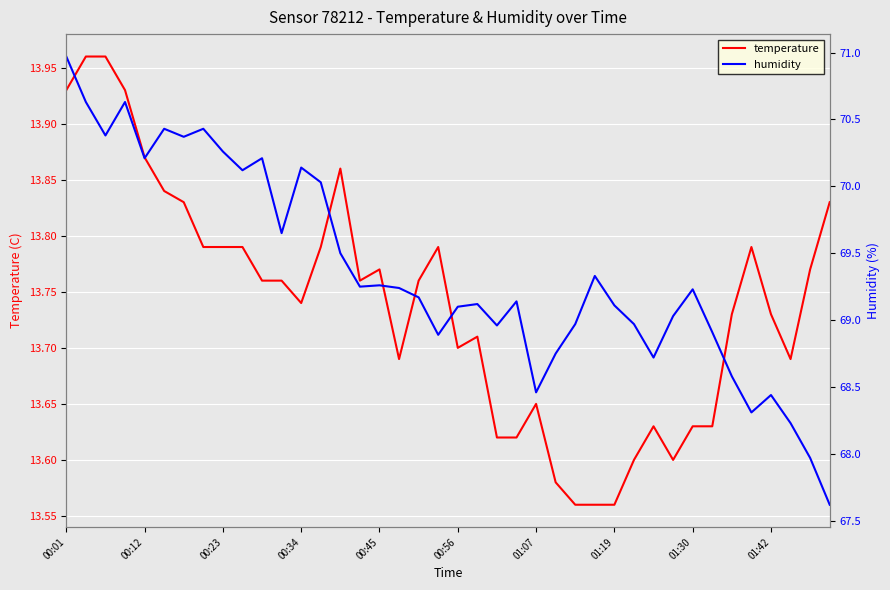

What are all the series names shown in the legend?

temperature, humidity